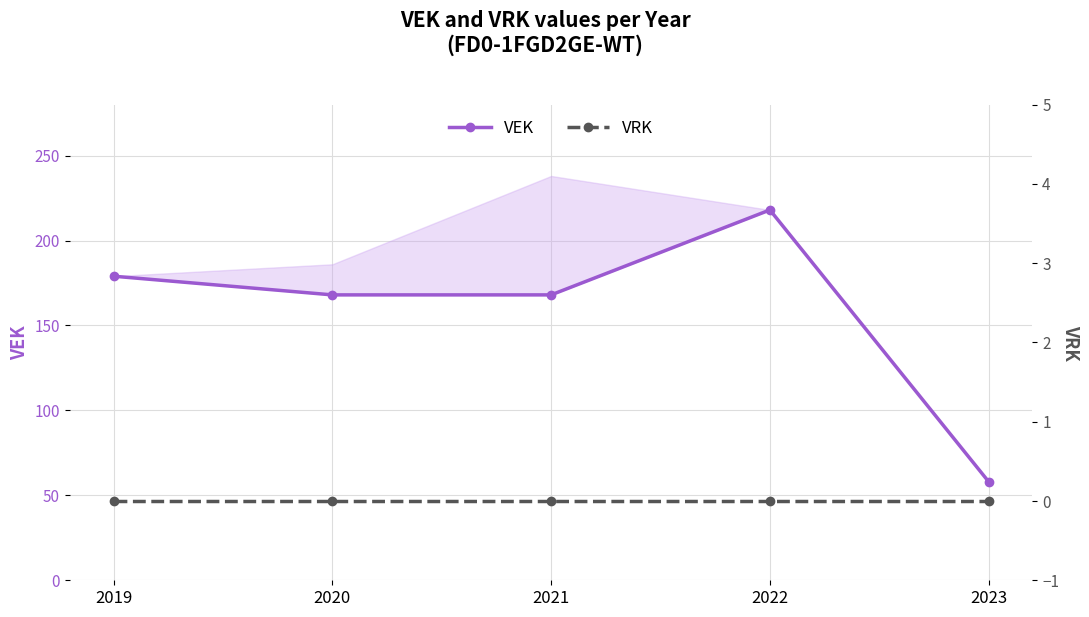

Where is the first local maximum for VEK?

2022